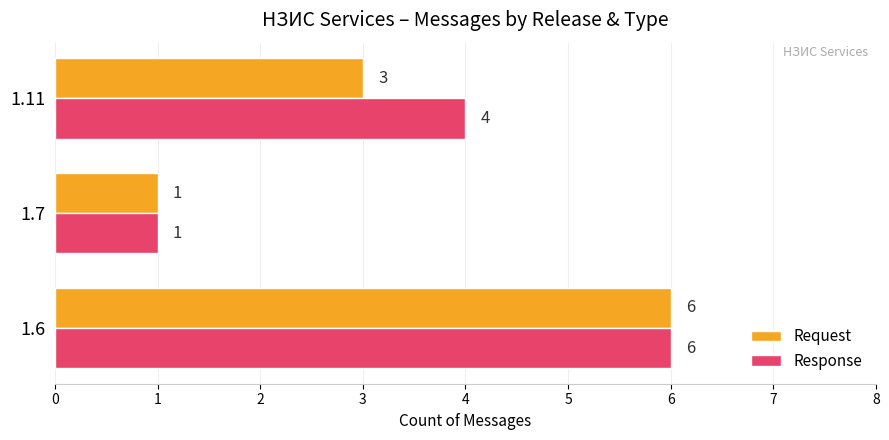

Is it true that Request equals 3 at 1.11?

True